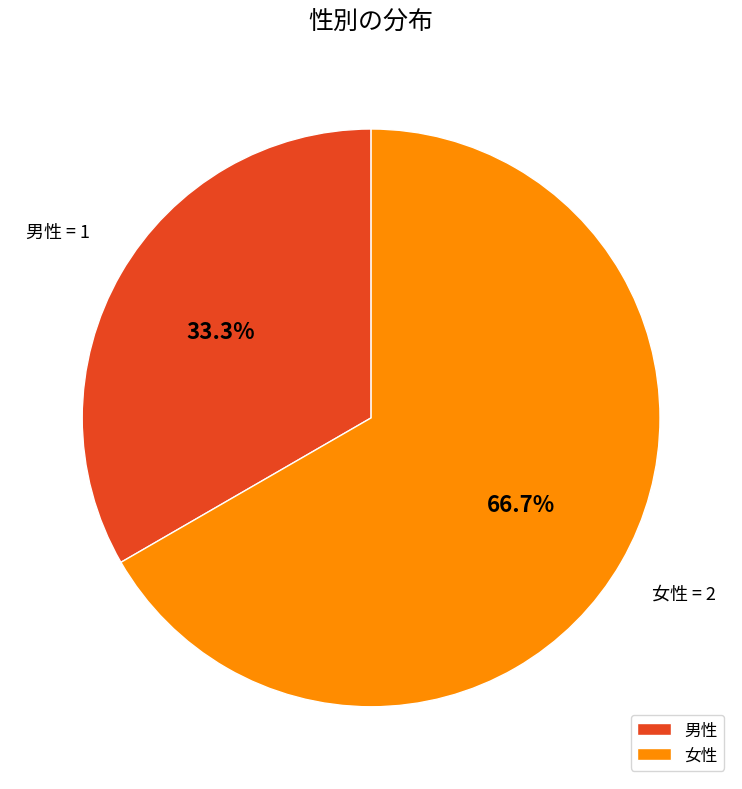

Is it true that 男性 is 42% of the pie?

False